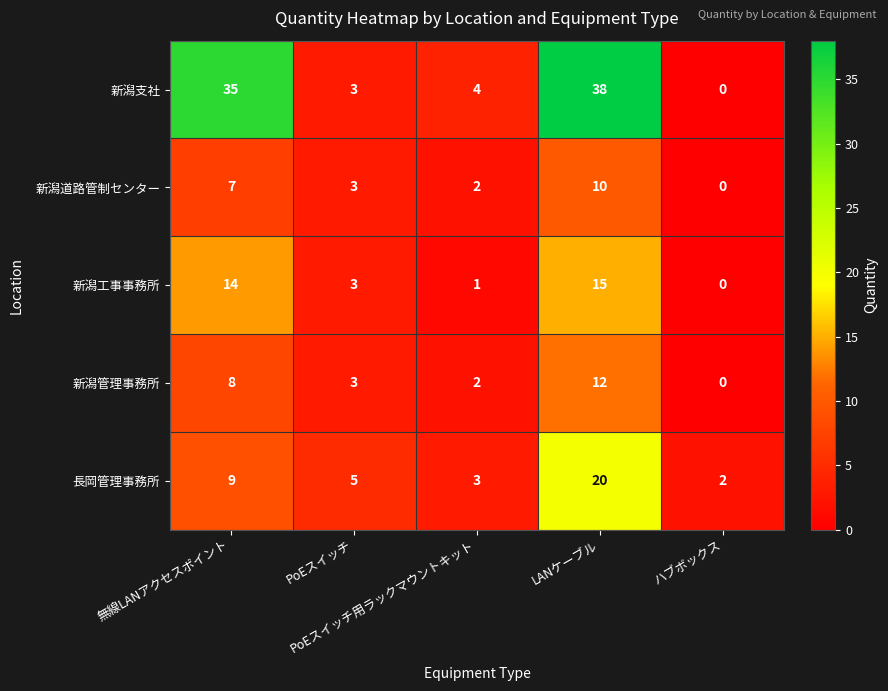

List the series in order of their peak value, highest first.

新潟支社, 長岡管理事務所, 新潟工事事務所, 新潟管理事務所, 新潟道路管制センター